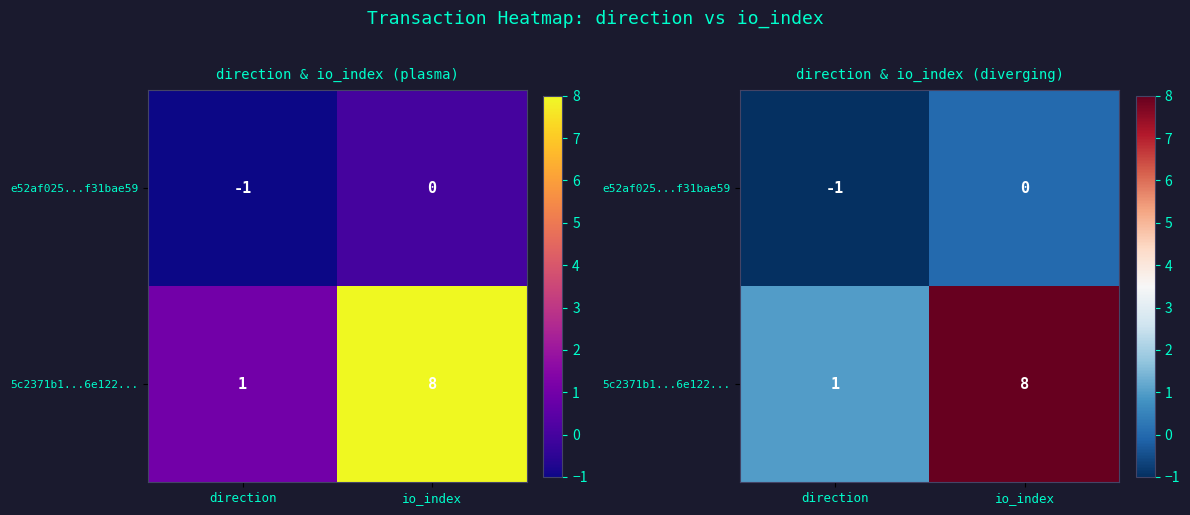

Between direction and io_index, which series saw the biggest shift?

5c2371b1...6e122...